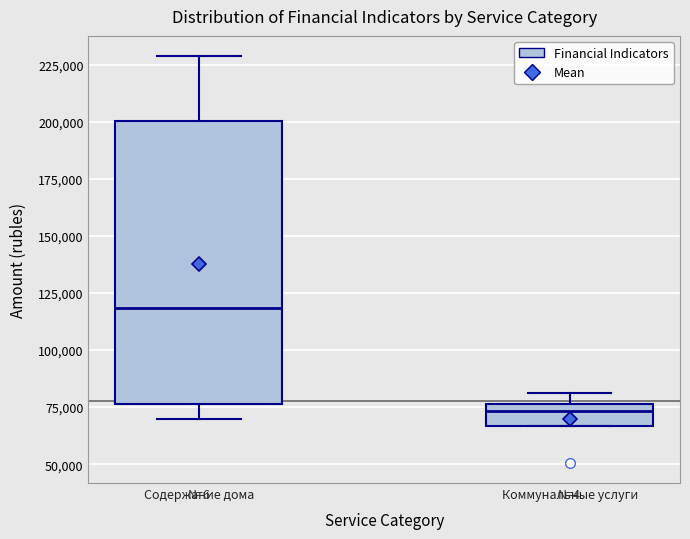

Where is the lower edge of the box for Коммунальные услуги on the y-axis? The values are not printed on the chart, so give them approximately, as read against the axis.

65000